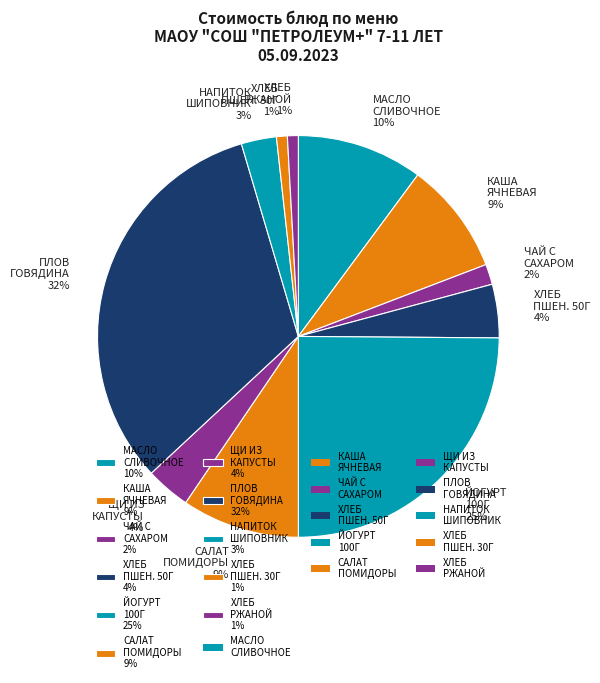

Is НАПИТОК ШИПОВНИК 3% the majority of the pie?

No